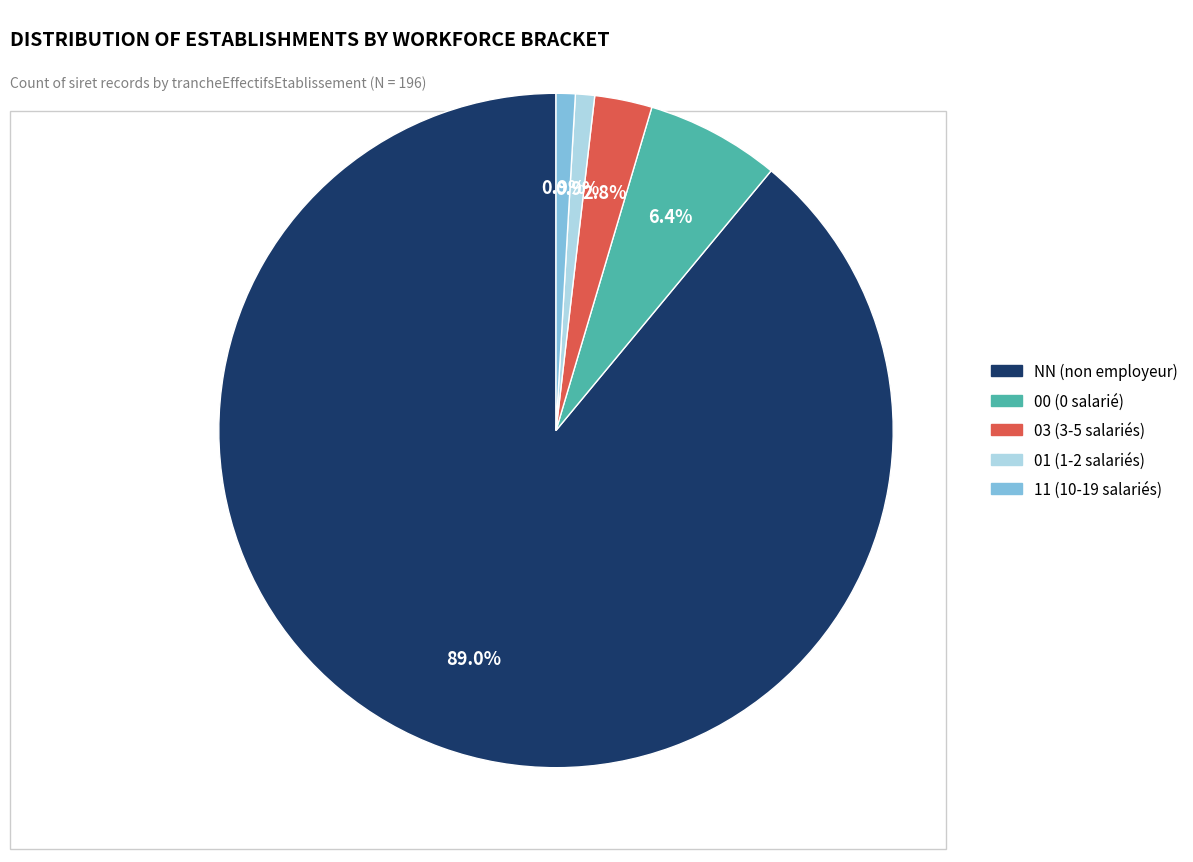

Which has a higher value, NN or 03?

NN